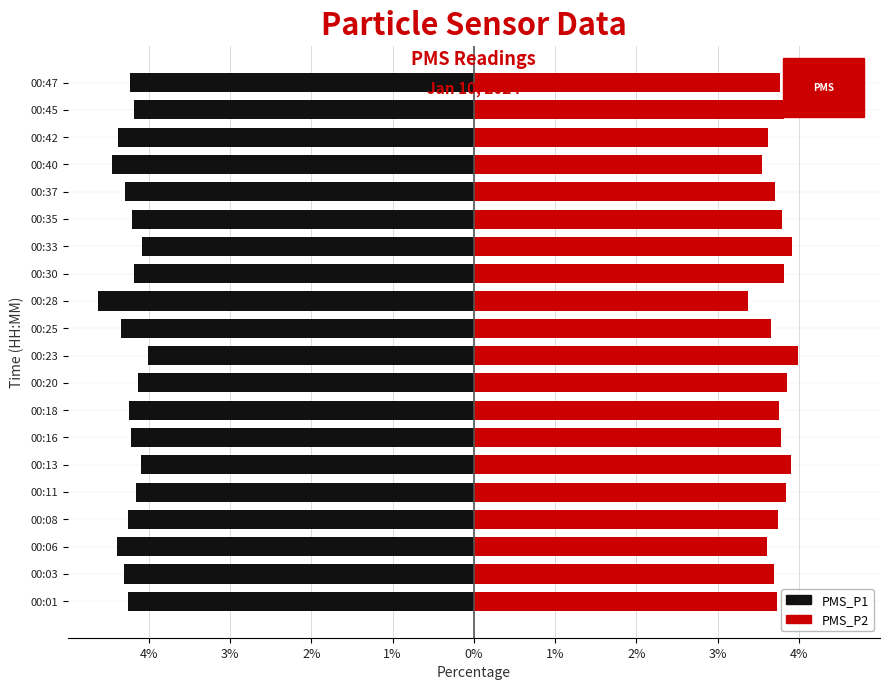

How many series are shown in this chart?

2